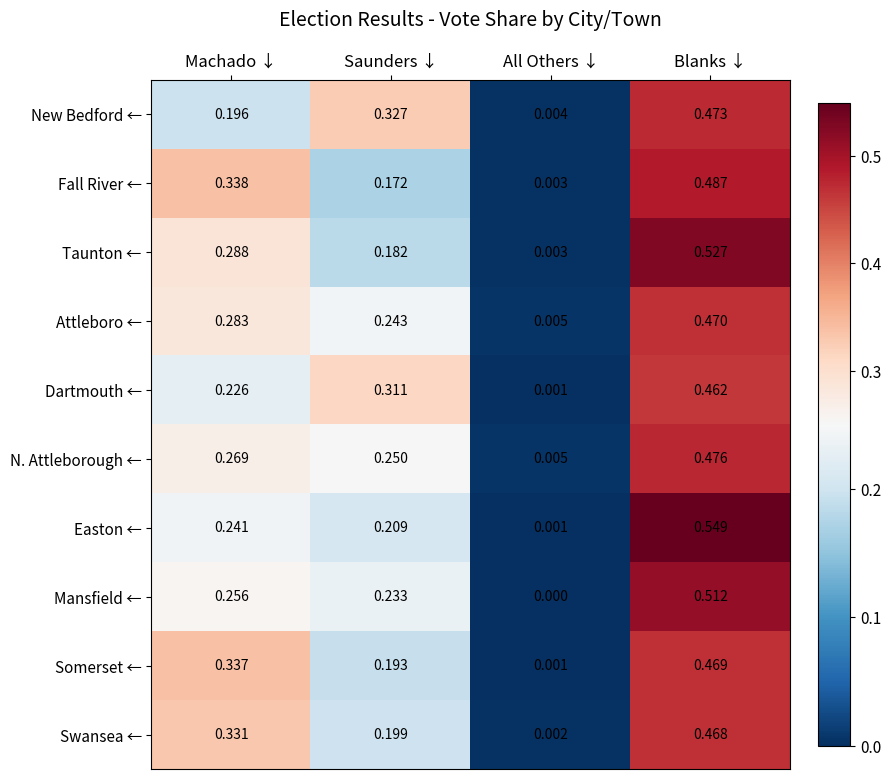

Which series has the widest spread of values?

Easton ←